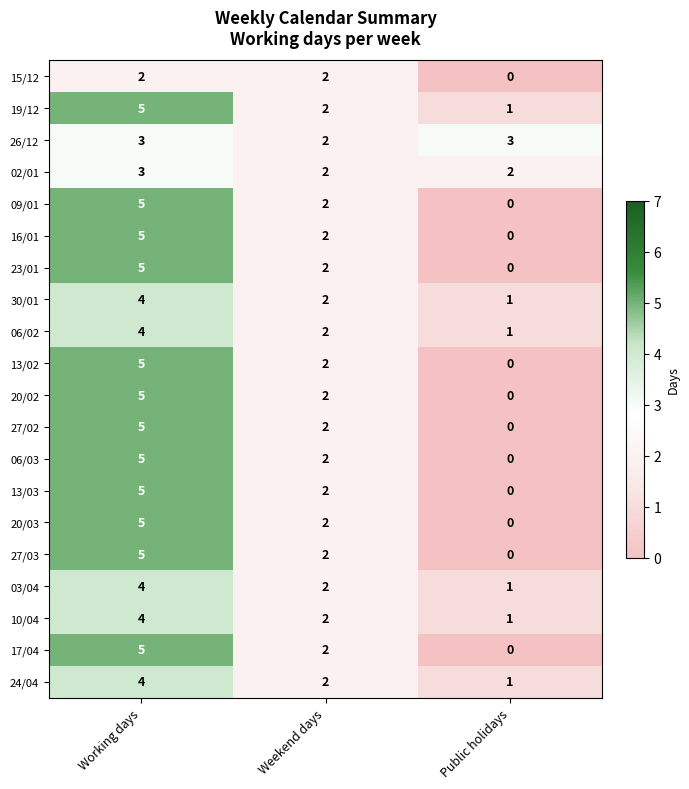

True or false: 15/12 has a value of 3 at Working days.

False